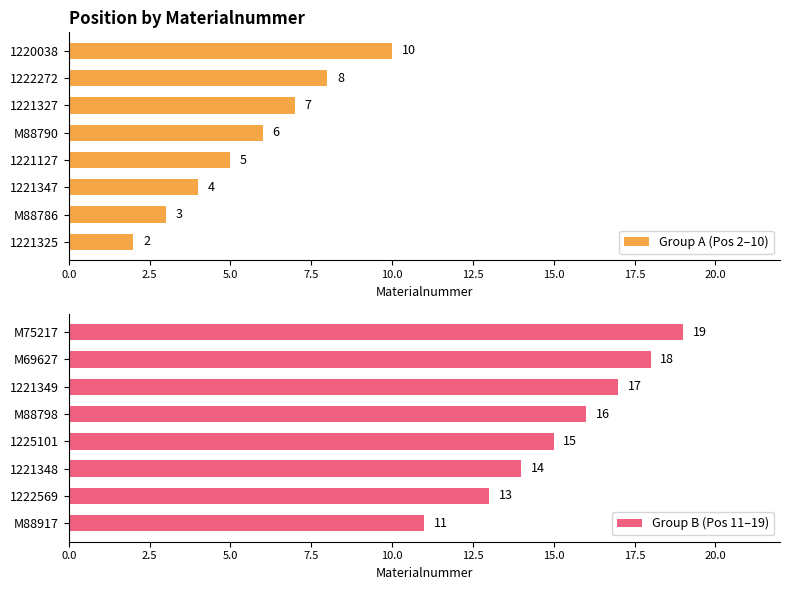

List the series in order of their peak value, highest first.

Group B (Pos 11–19), Group A (Pos 2–10)